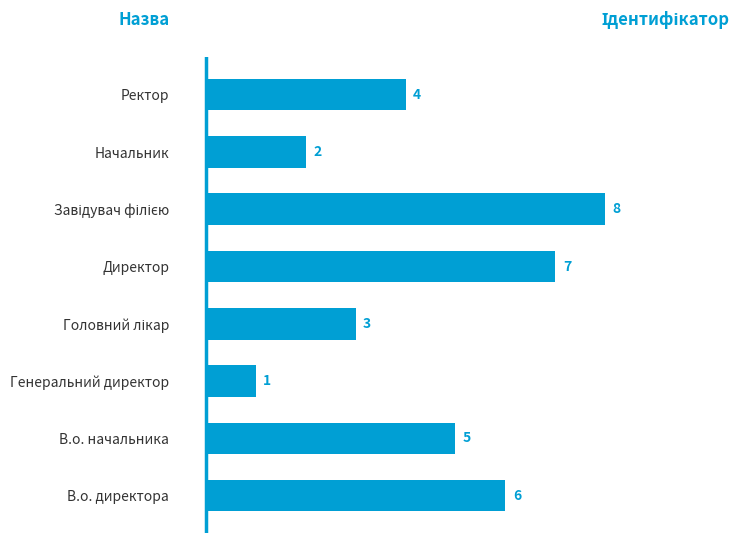

What is the greatest value displayed?

8